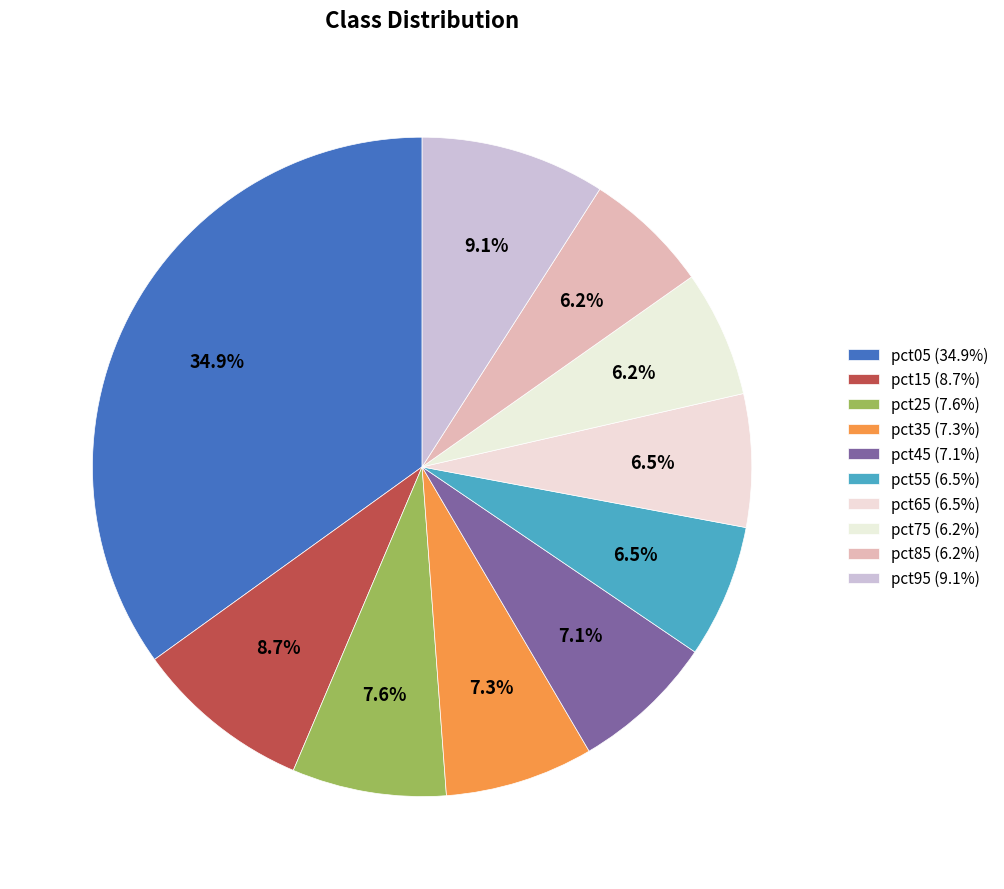

How many slices are in this pie chart?

10